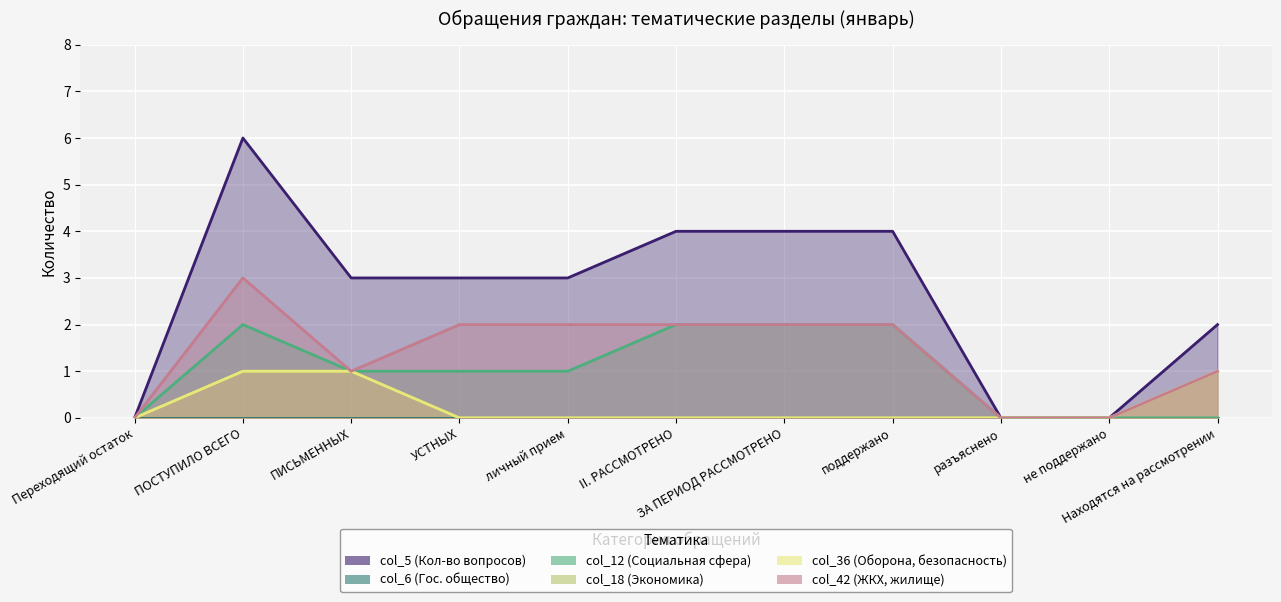

The value of col_18 (Экономика) at УСТНЫХ is 0. True or false?

False